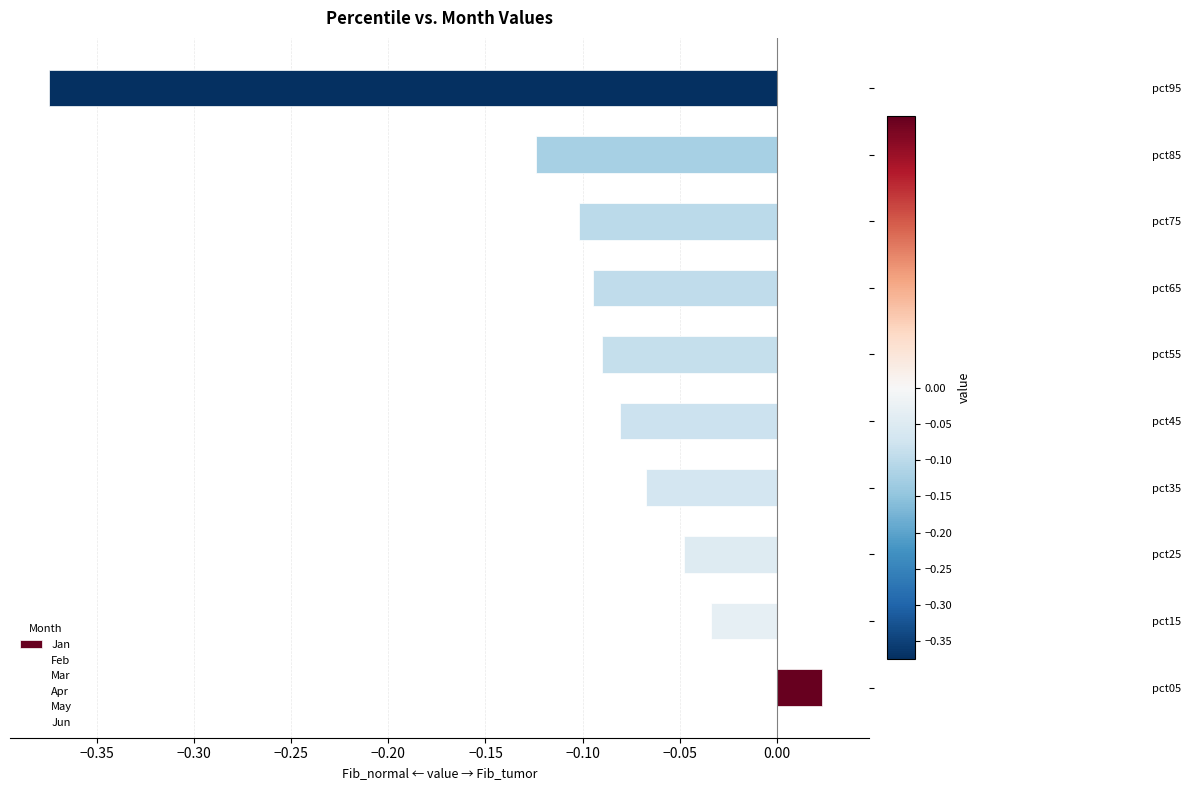

Which has a higher value, pct45 or pct95?

pct45